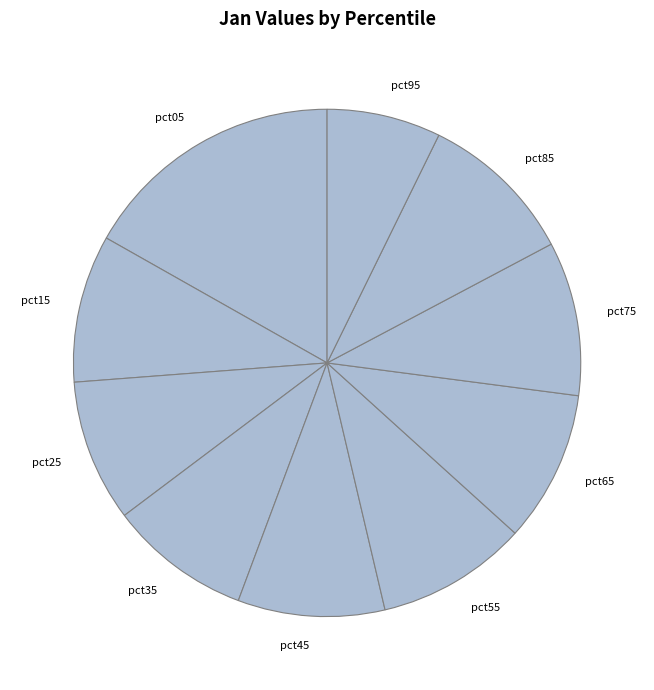

What is the largest slice in the pie chart?

pct05